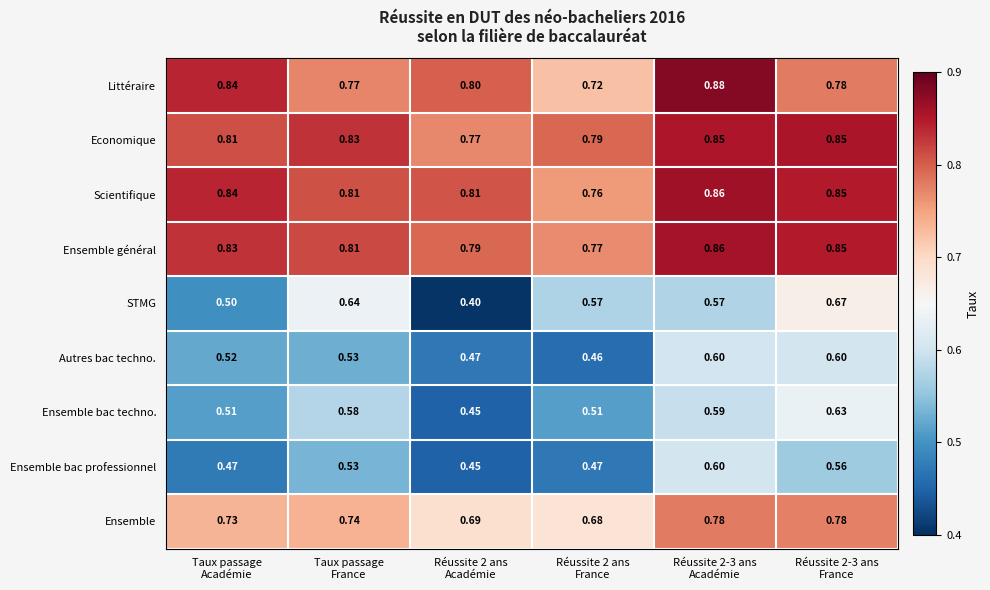

At which category is the sum across all series the highest?

Réussite 2-3 ans
Académie